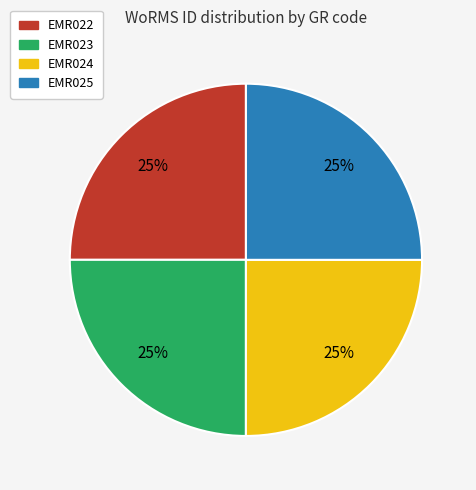

Does any single category account for the majority?

No